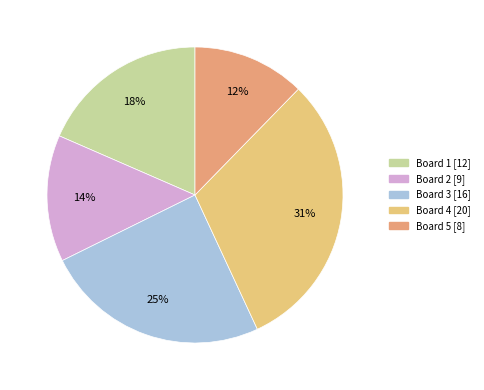

What is the ratio of the value at Board 4 [20] to the value at Board 2 [9]?

2.2